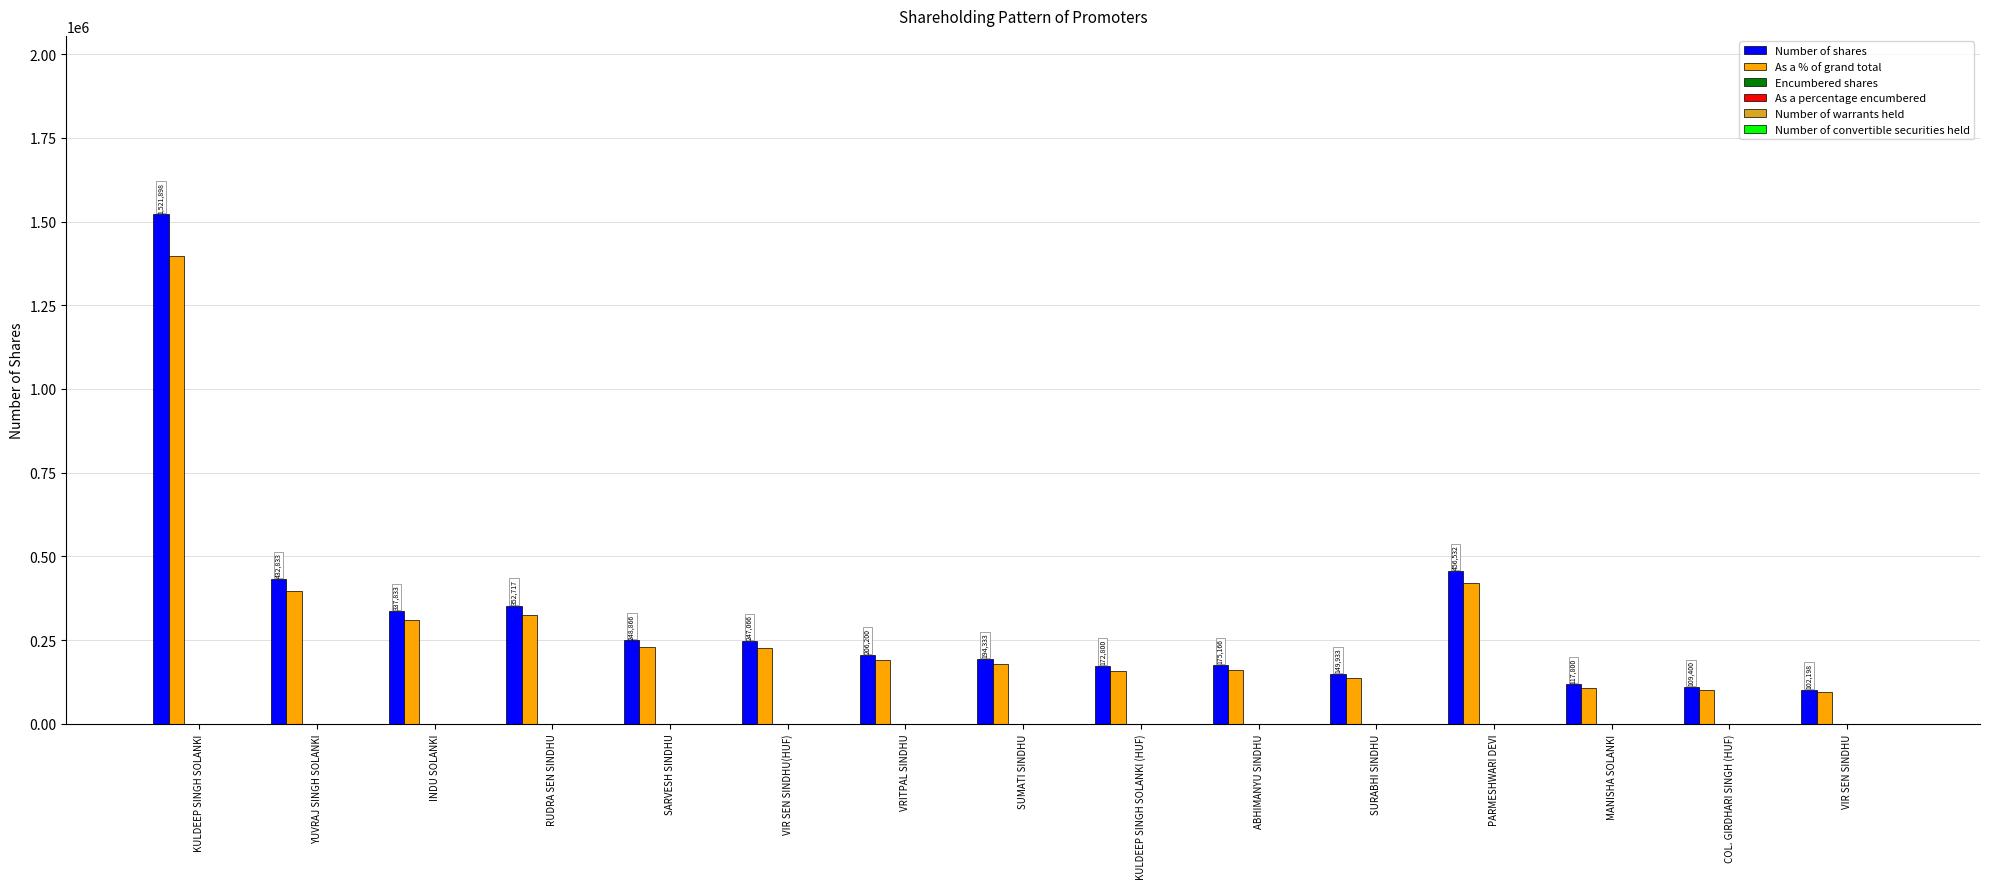

Which series has the largest total across all categories?

Number of shares